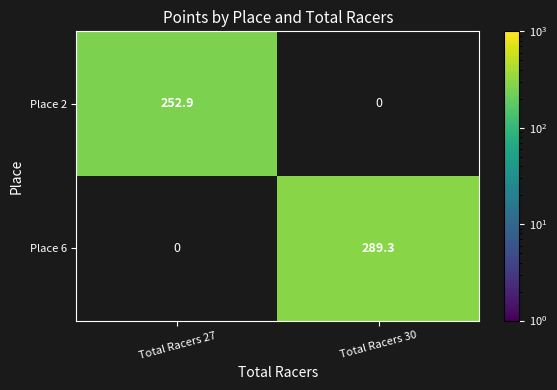

How many categories are shown in the chart?

2